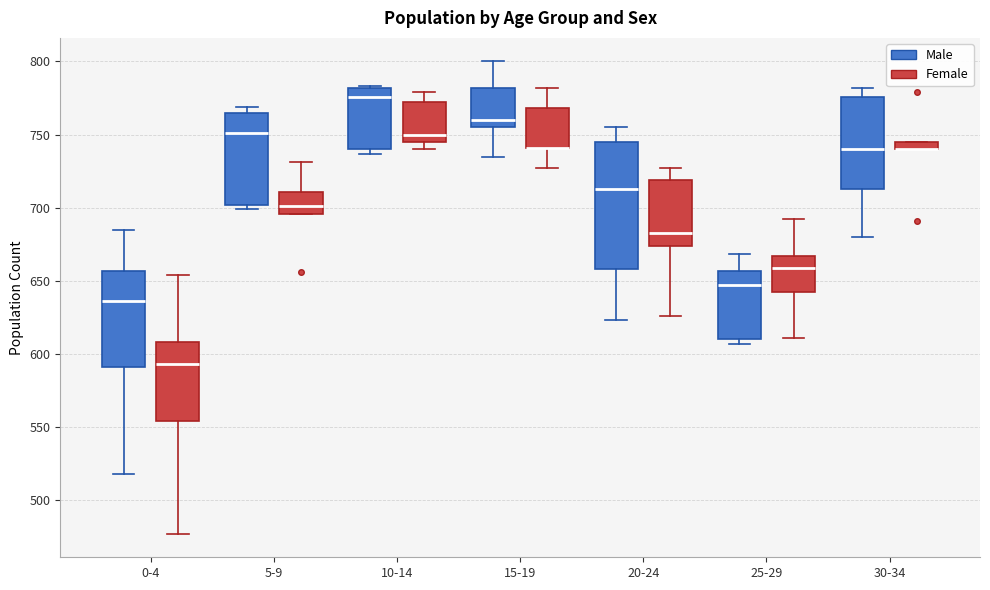

Which box is the tallest, from its lower edge to its upper edge?

20-24 (Male)